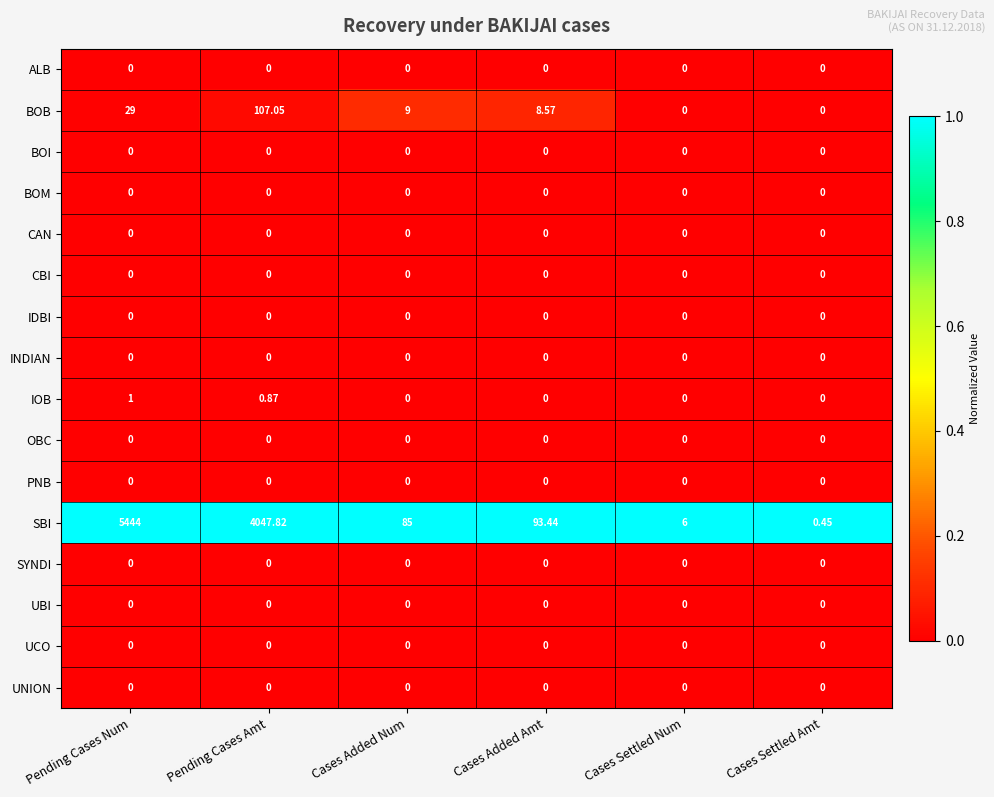

What is the total value across all series at Cases Added Amt?

102.0